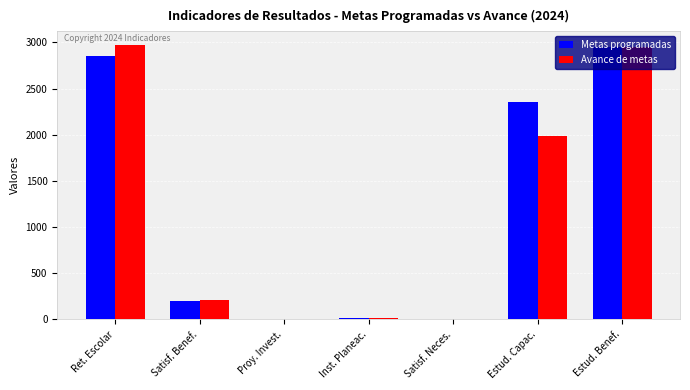

What is the sum of all Metas programadas values?

8377